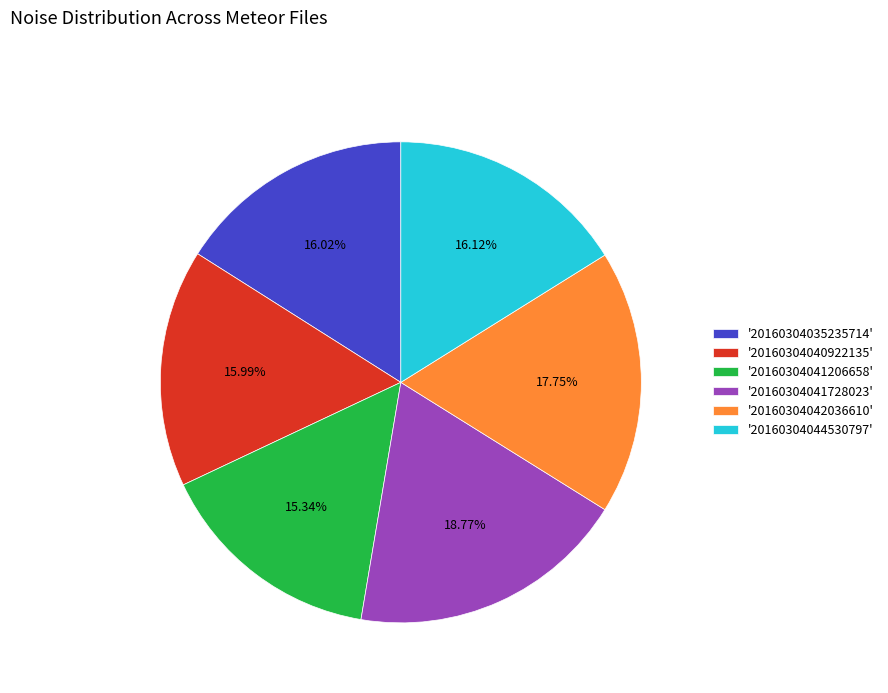

Does '20160304044530797' represent more than half of the total?

No